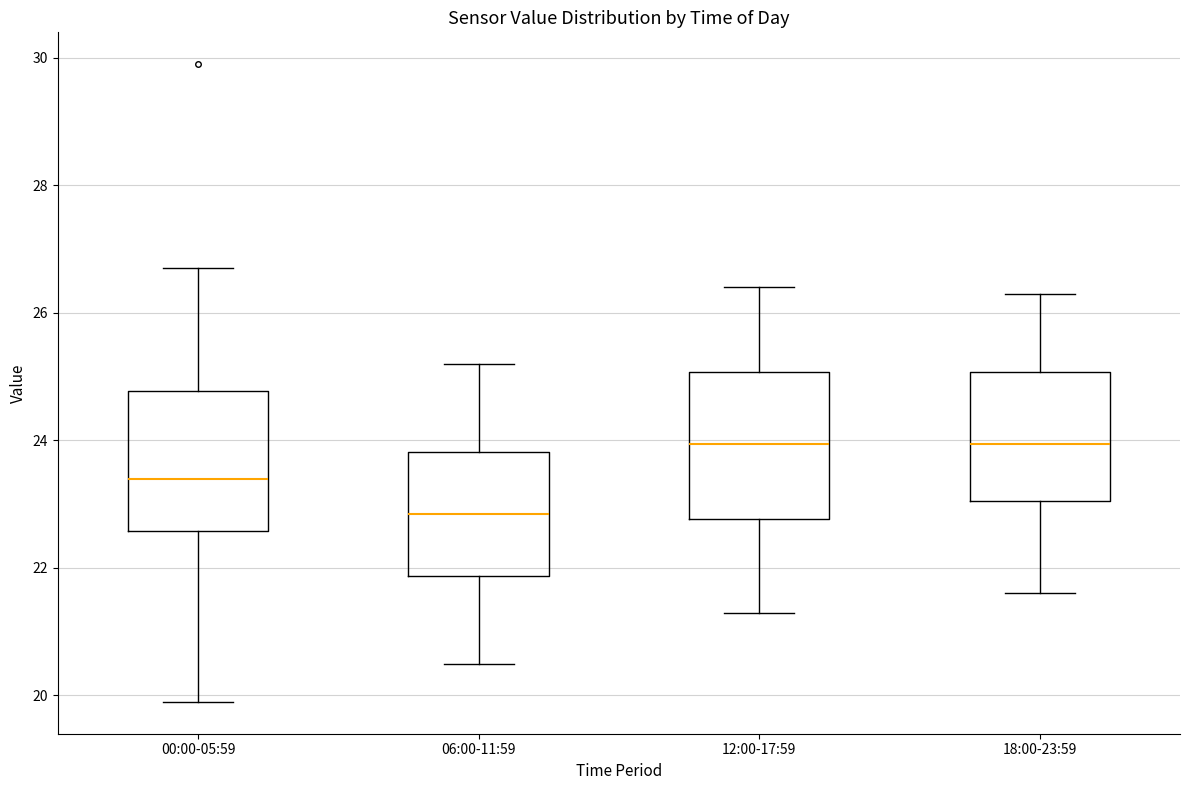

Reading left to right, read every box against the y-axis: the position of its median line, the range the box covers, and the ends of its whiskers. The values are not printed on the chart, so give them approximately, as read against the axis.

00:00-05:59: median 23.4, box 22.6 to 24.8, whiskers 20.0 to 26.8
06:00-11:59: median 22.8, box 21.8 to 23.8, whiskers 20.6 to 25.2
12:00-17:59: median 24.0, box 22.8 to 25.0, whiskers 21.4 to 26.4
18:00-23:59: median 24.0, box 23.0 to 25.0, whiskers 21.6 to 26.4